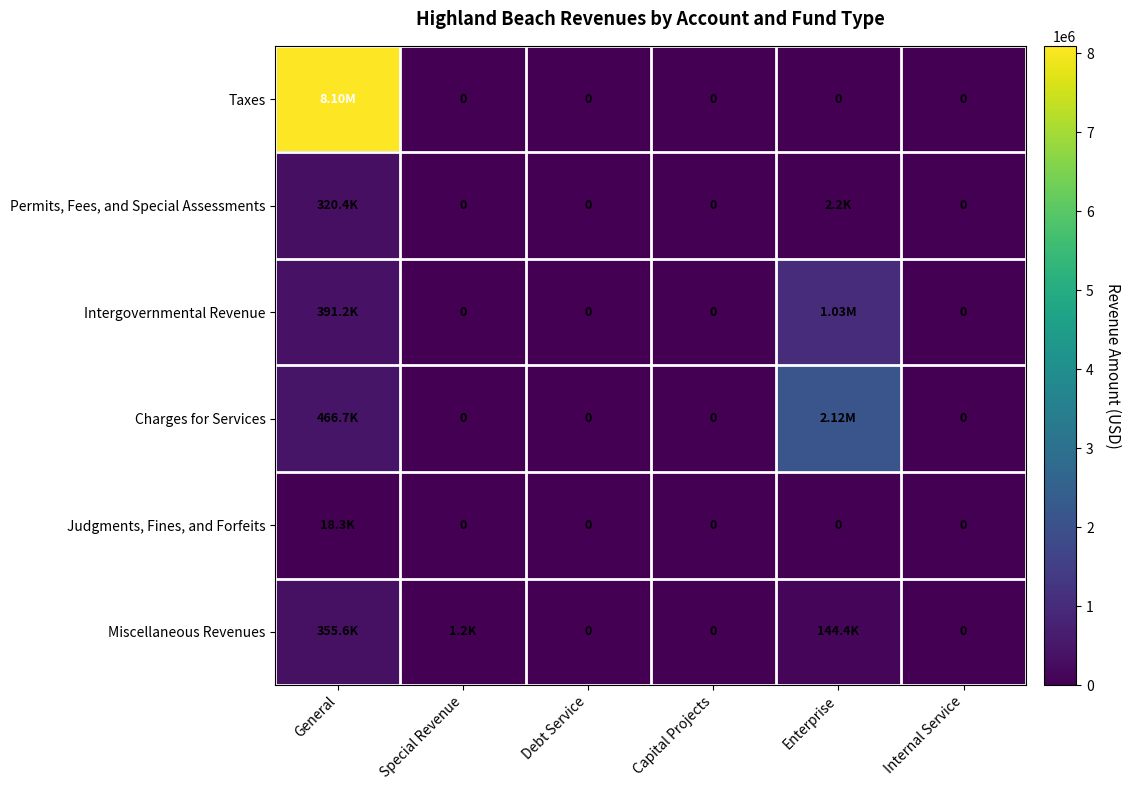

What is the sum of all Taxes values?

8097076